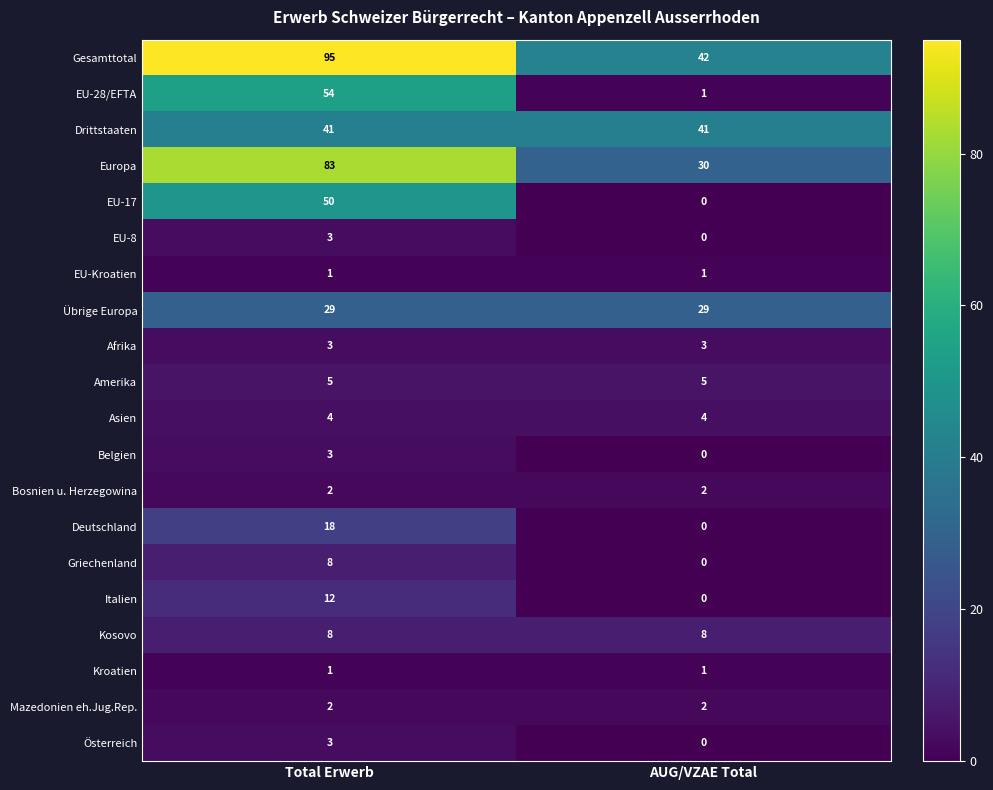

At which category is the sum across all series the highest?

Total Erwerb